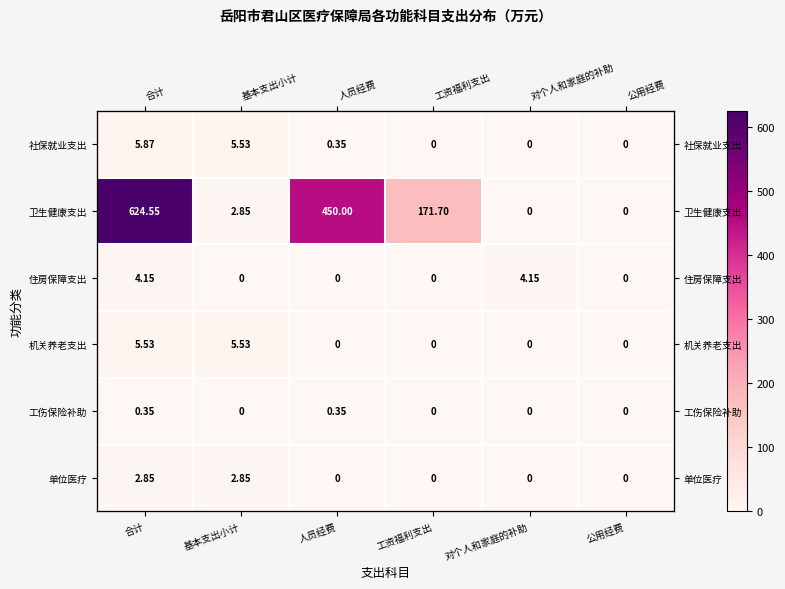

What is the difference between the maximum and minimum values in the 单位医疗 series?

2.8